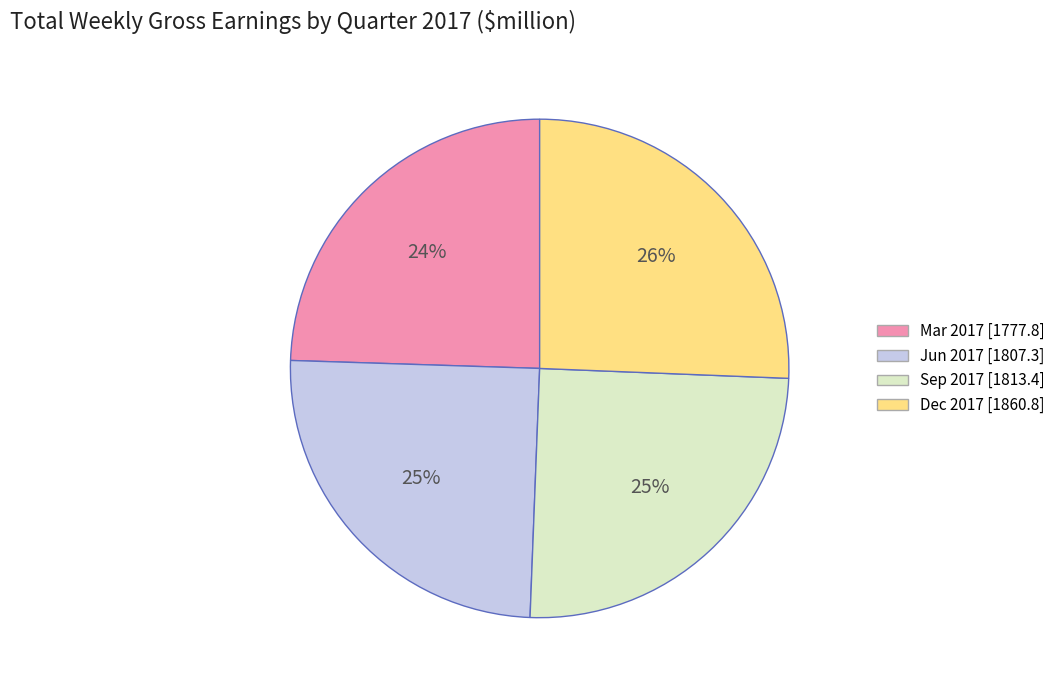

To the nearest percent, what is the average slice percentage?

25%